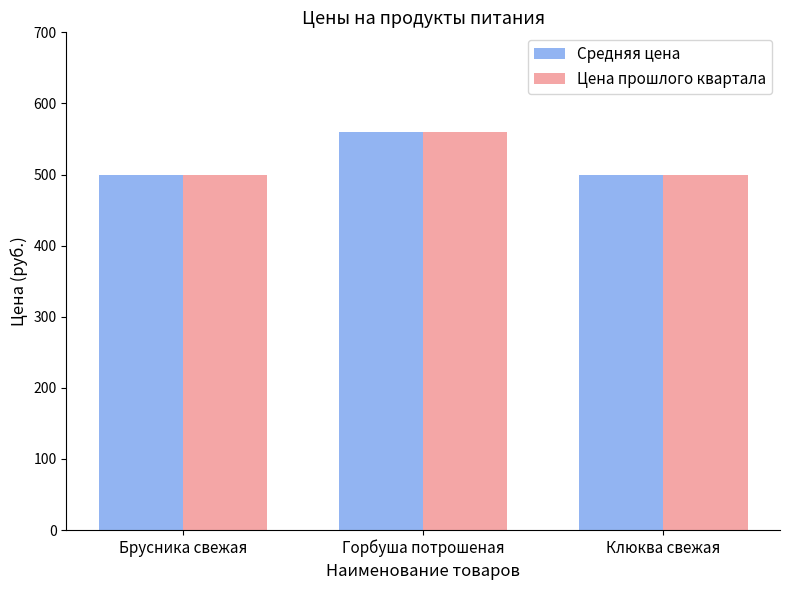

What is the value of the Цена прошлого квартала bar at the 1st from the left?

500